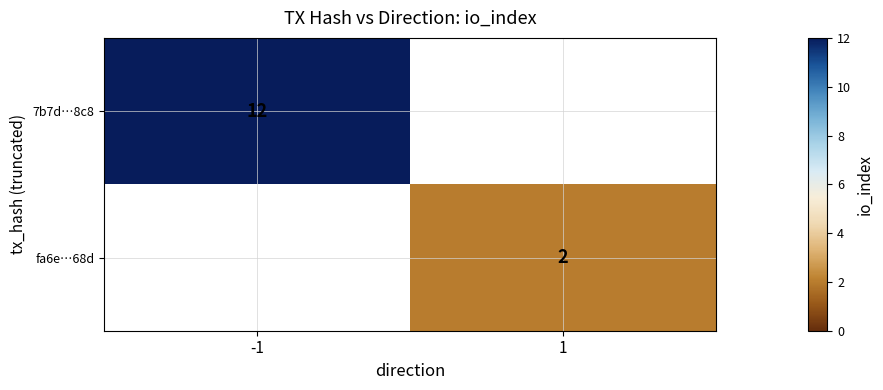

Is it true that fa6e…68d equals 2 at 1?

True